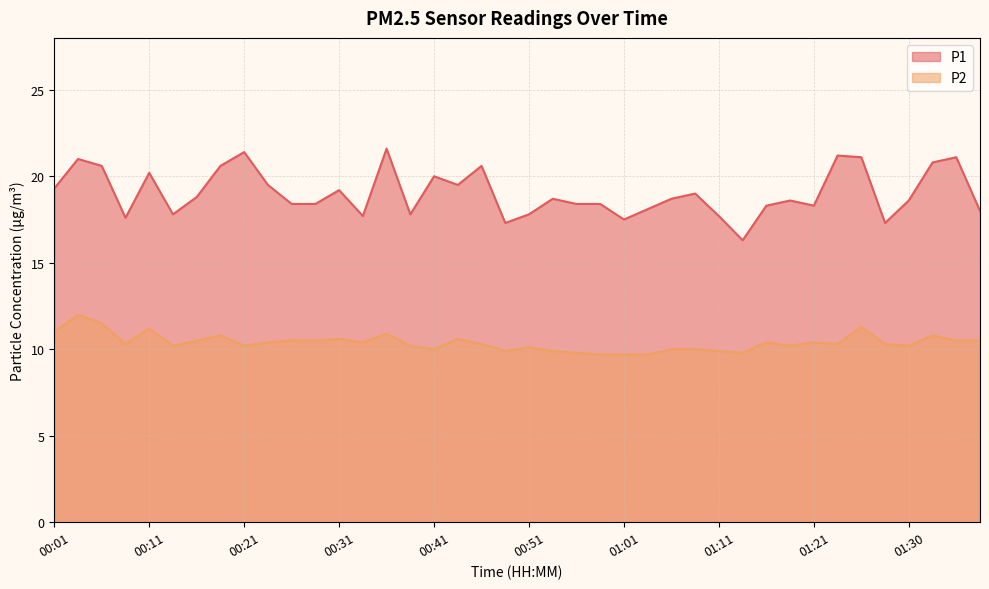

True or false: P1 has more than 2 interior local peaks.

True